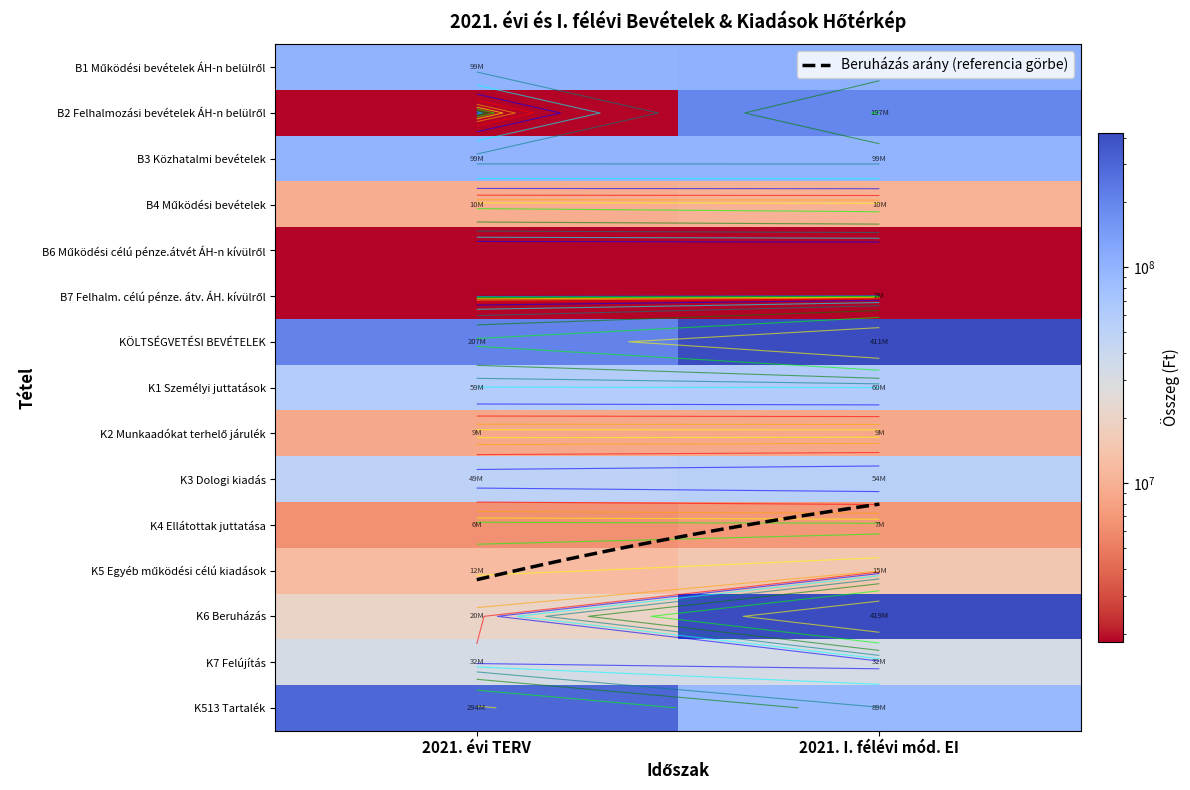

List the series in order of their peak value, highest first.

K6 Beruházás, KÖLTSÉGVETÉSI BEVÉTELEK, K513 Tartalék, B2 Felhalmozási bevételek ÁH-n belülről, B1 Működési bevételek ÁH-n belülről, B3 Közhatalmi bevételek, K1 Személyi juttatások, K3 Dologi kiadás, K7 Felújítás, K5 Egyéb működési célú kiadások, B4 Működési bevételek, K2 Munkaadókat terhelő járulék, K4 Ellátottak juttatása, B7 Felhalm. célú pénze. átv. ÁH. kívülről, B6 Működési célú pénze.átvét ÁH-n kívülről